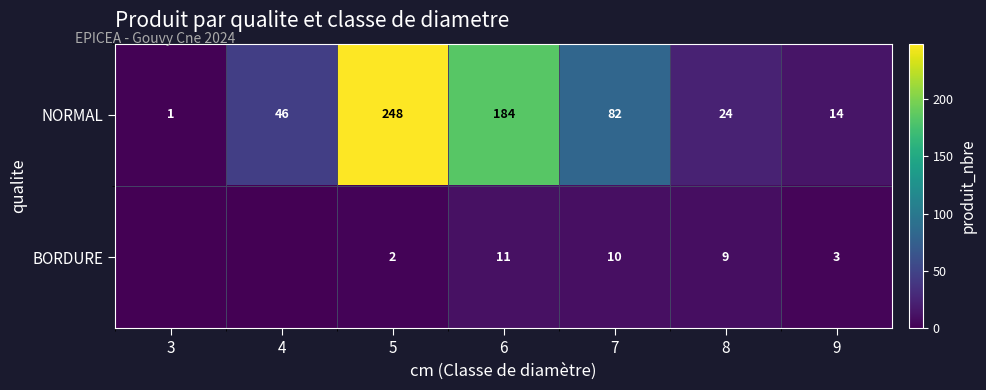

Between 8 and 5, which is larger?

5